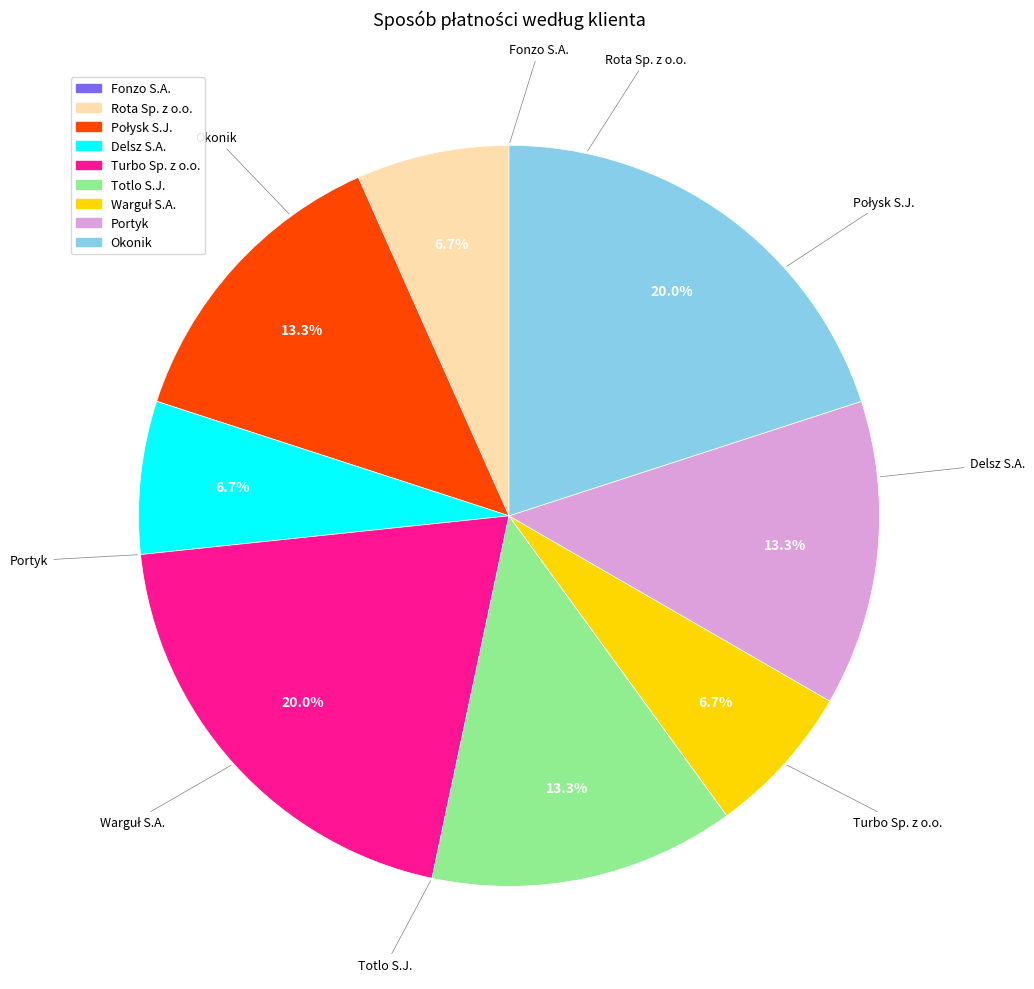

How many slices are in this pie chart?

9